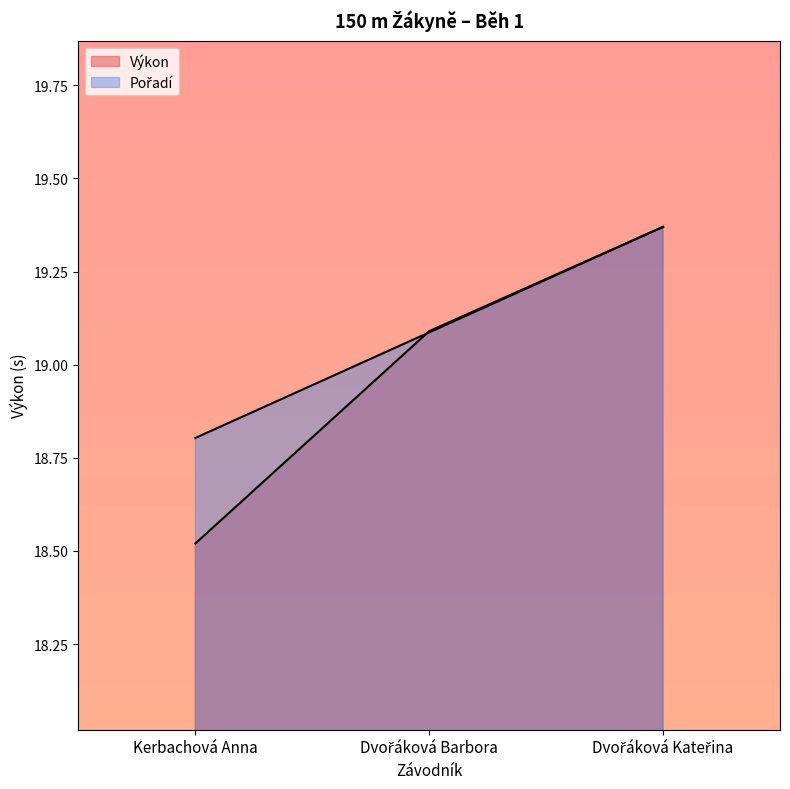

Which category has the highest value in the Výkon series?

Dvořáková Kateřina